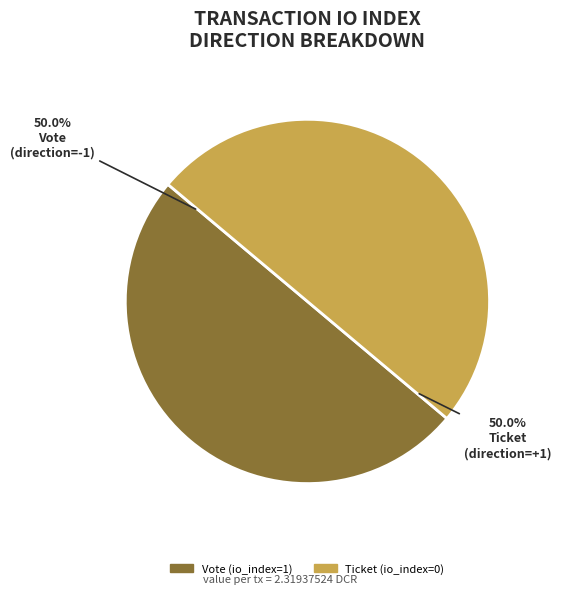

To the nearest percent, what percentage of the pie is Vote (io_index=1)?

50%